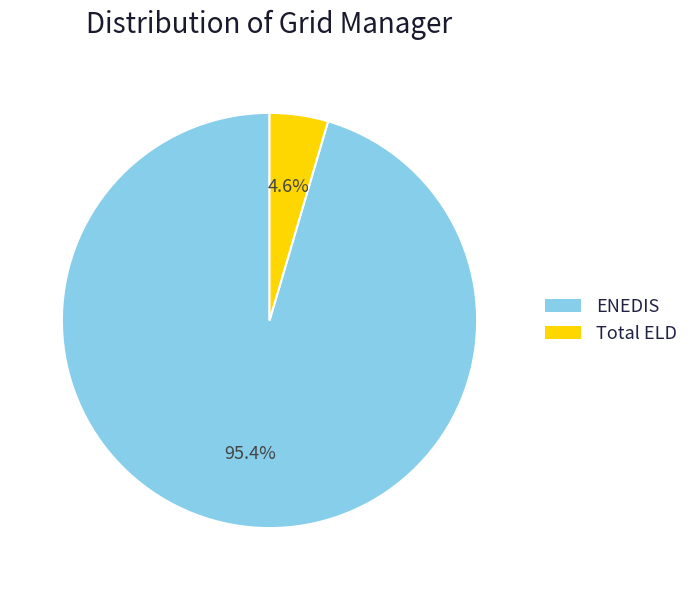

Which slice is the largest?

ENEDIS